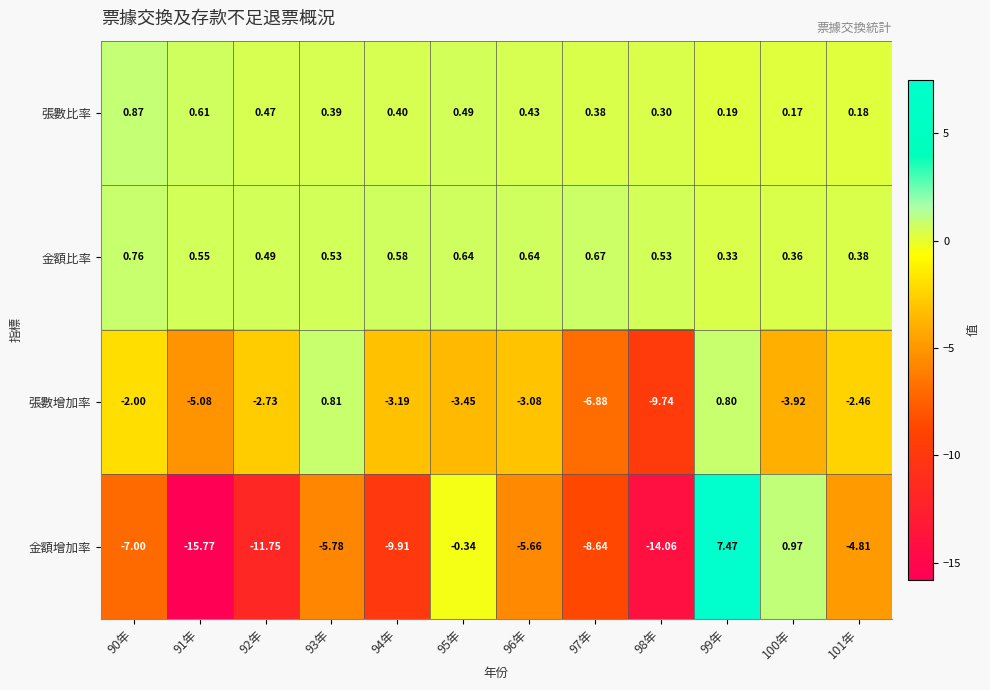

Count the number of data series in this chart.

4